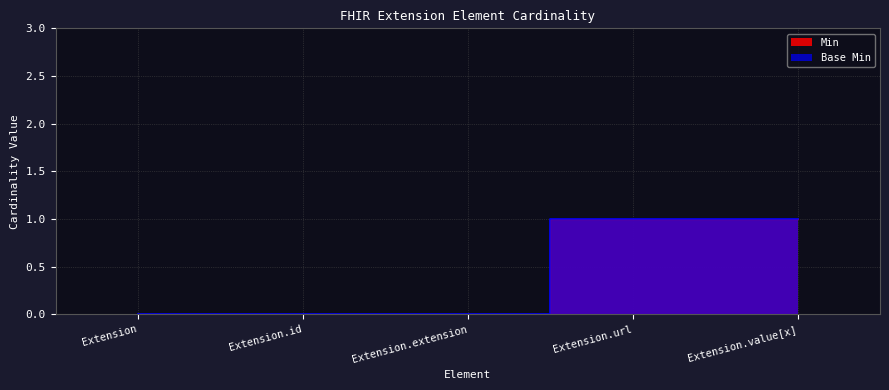

Reading left to right, what are all the values shown in this chart?

Min: Extension=0	Extension.id=0	Extension.extension=0	Extension.url=1	Extension.value[x]=1
Base Min: Extension=0	Extension.id=0	Extension.extension=0	Extension.url=1	Extension.value[x]=1